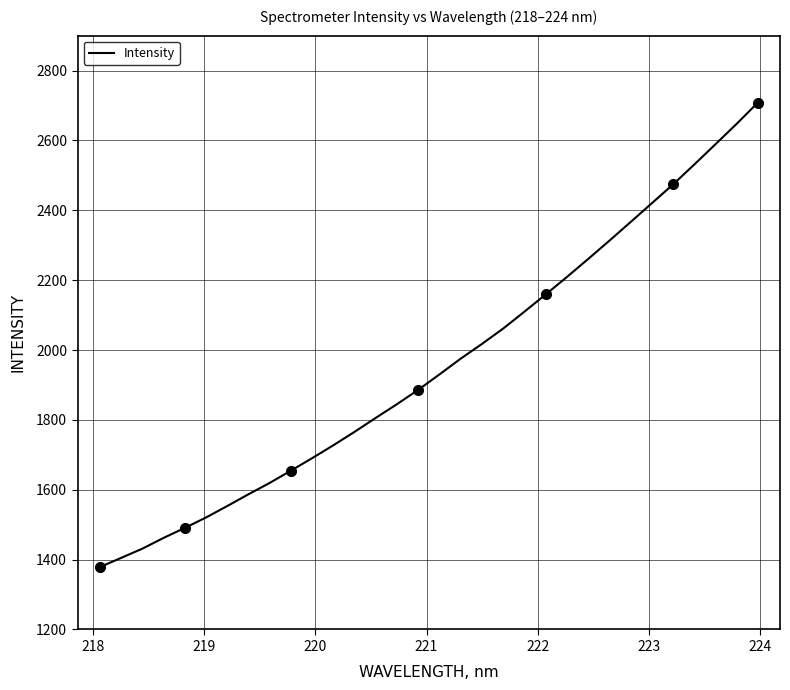

The chart shows a value of 1213.2 at 15. True or false?

False